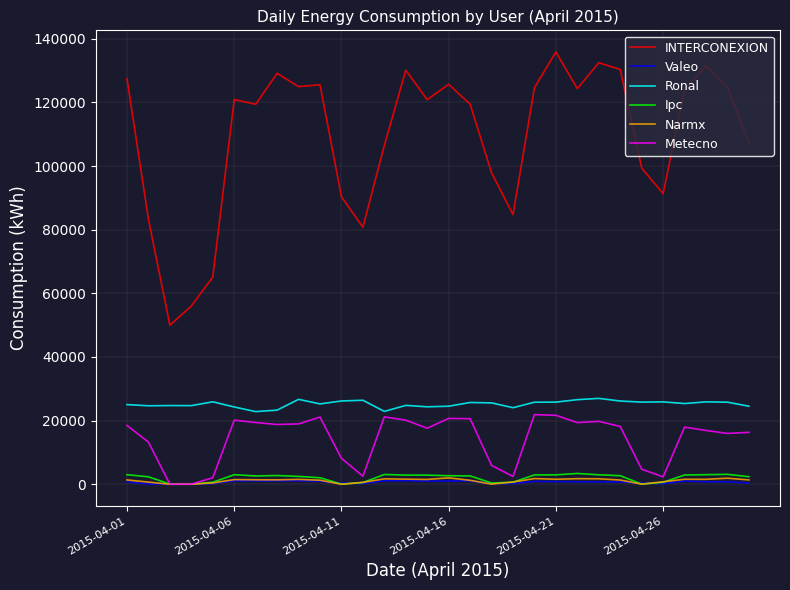

True or false: Valeo and Ronal intersect in this chart.

False